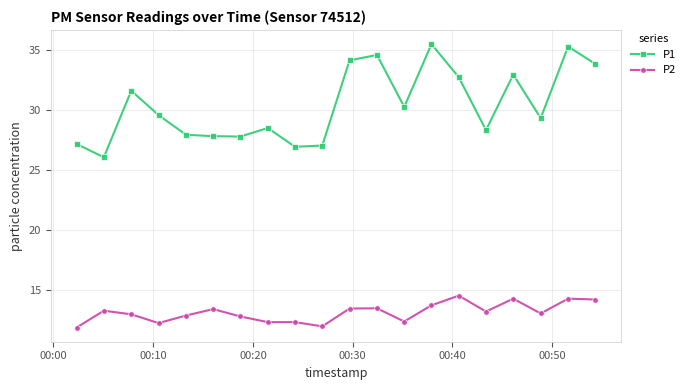

What is the sum of all P2 values?

263.1